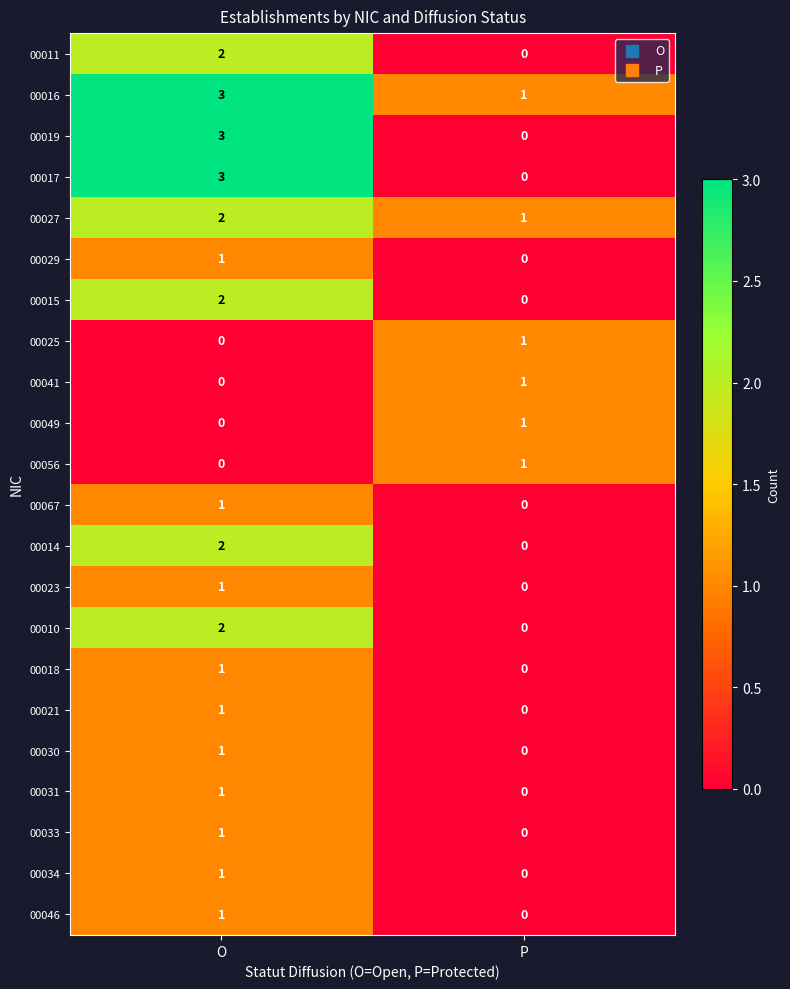

List the labels in order of 00017 value, smallest first.

P, O